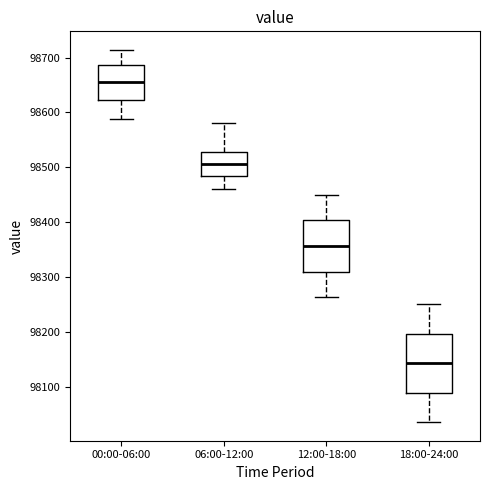

Where does the median line of the box for 12:00-18:00 sit on the y-axis? The values are not printed on the chart, so give them approximately, as read against the axis.

98360